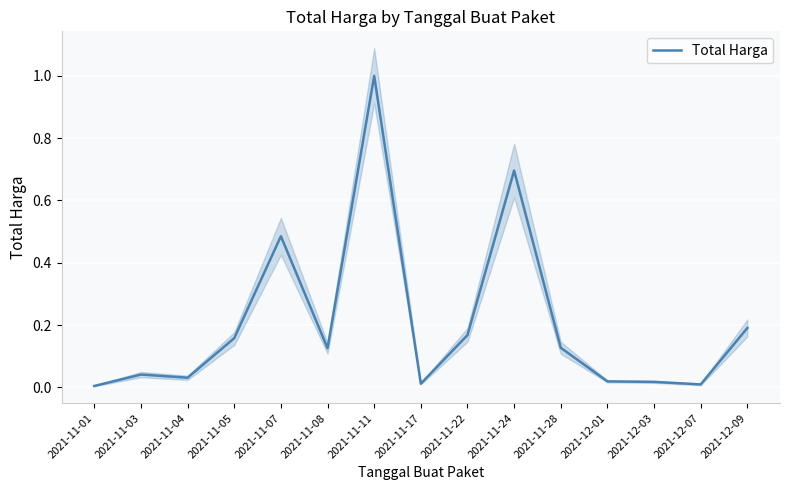

List the labels in order of value, largest first.

2021-11-11, 2021-11-24, 2021-11-07, 2021-12-09, 2021-11-22, 2021-11-05, 2021-11-28, 2021-11-08, 2021-11-03, 2021-11-04, 2021-12-01, 2021-12-03, 2021-11-17, 2021-12-07, 2021-11-01